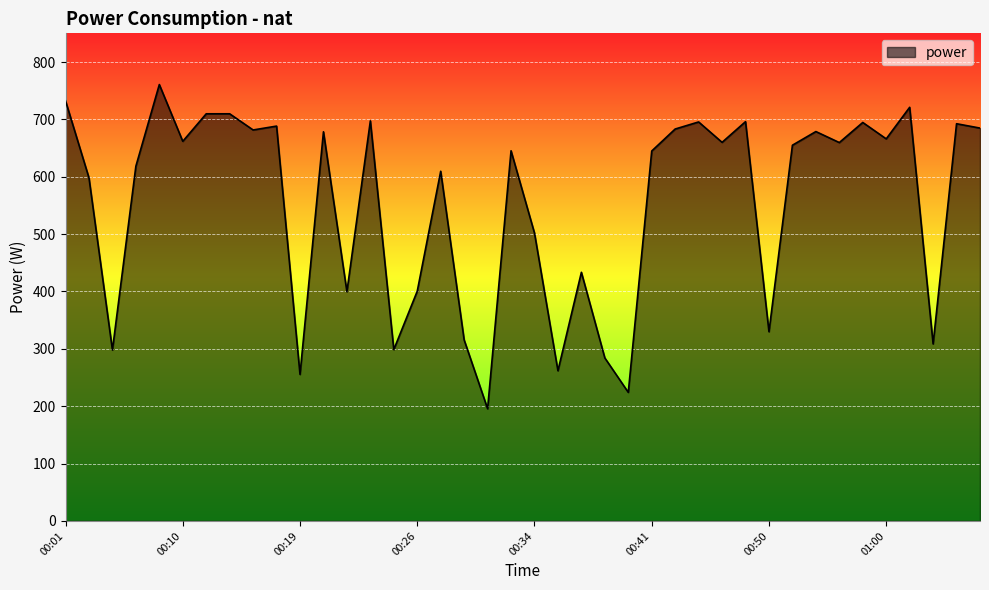

What is the smallest value displayed?

195.6